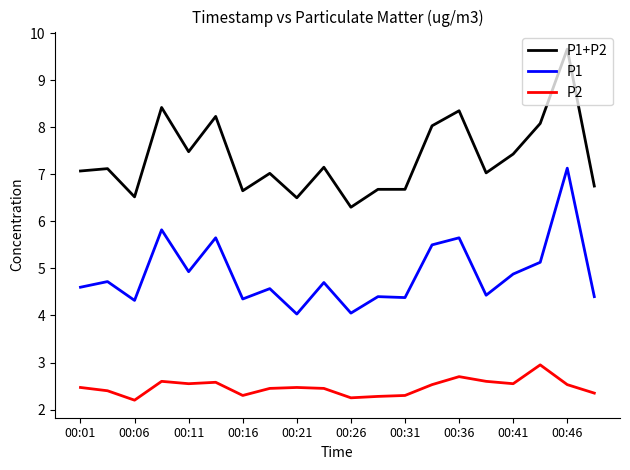

True or false: P2 and P1 cross at least once.

False